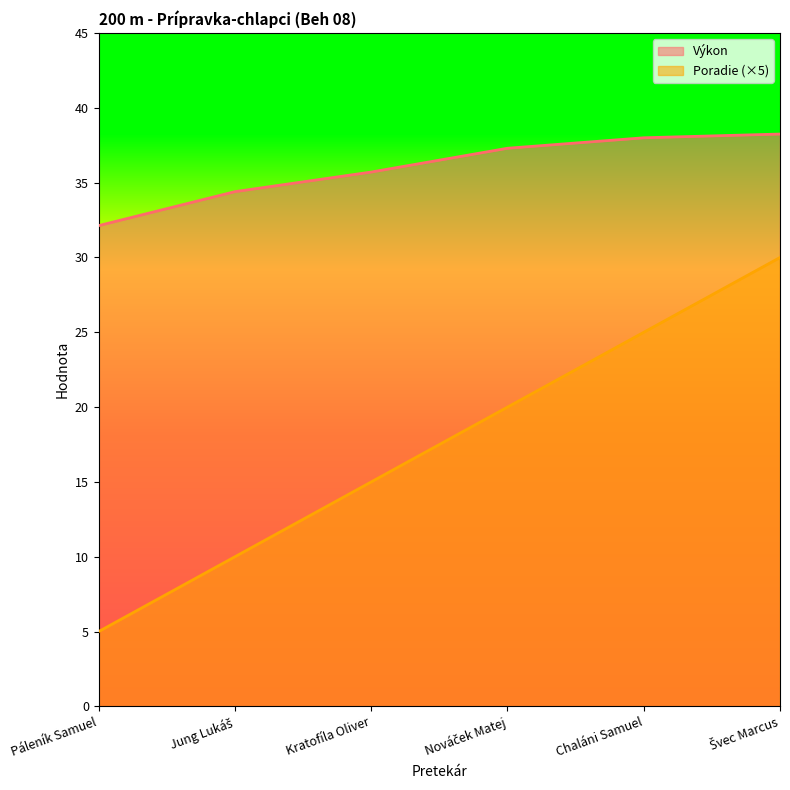

What is the difference between the Poradie values at Jung Lukáš and Švec Marcus?

20.0